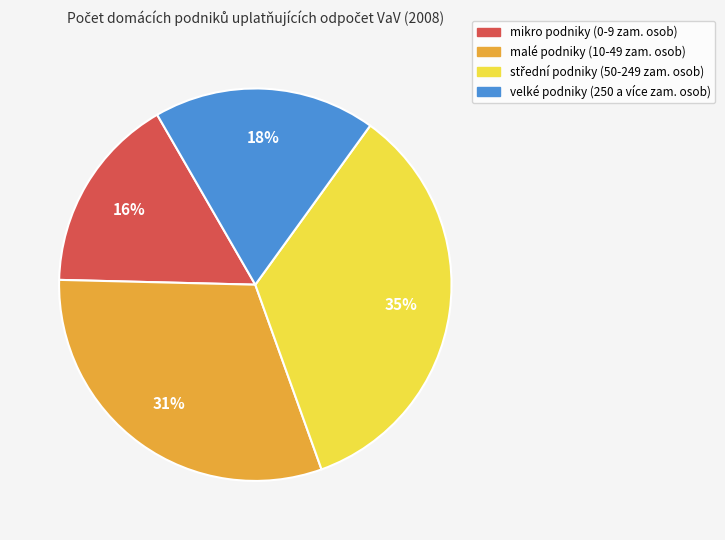

To the nearest percent, what is the average slice percentage?

25%